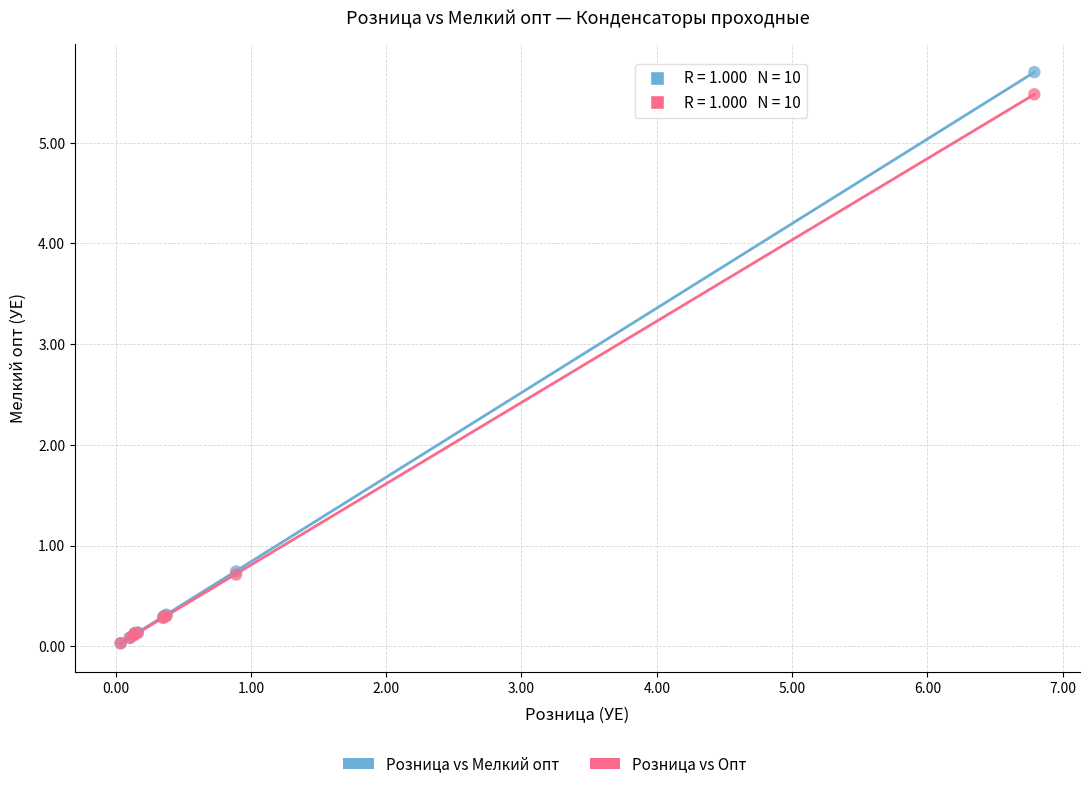

Which series has the widest spread of Y values?

Розница vs Мелкий опт